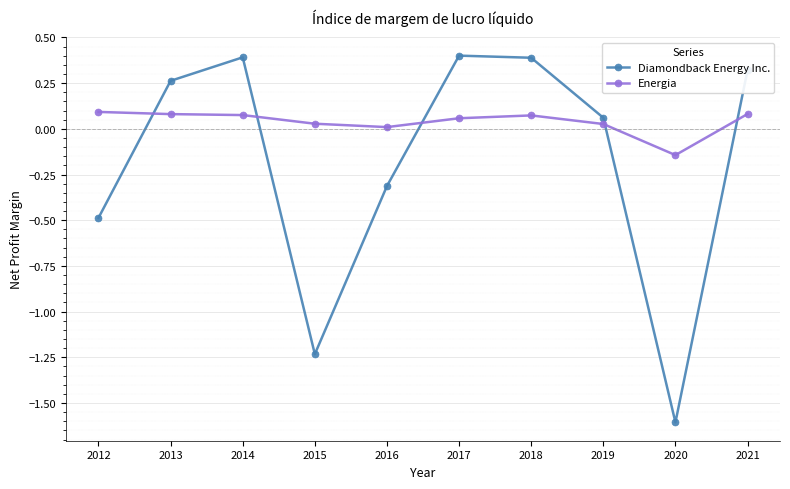

After their last crossing, which series has the higher values: Energia or Diamondback Energy Inc.?

Diamondback Energy Inc.